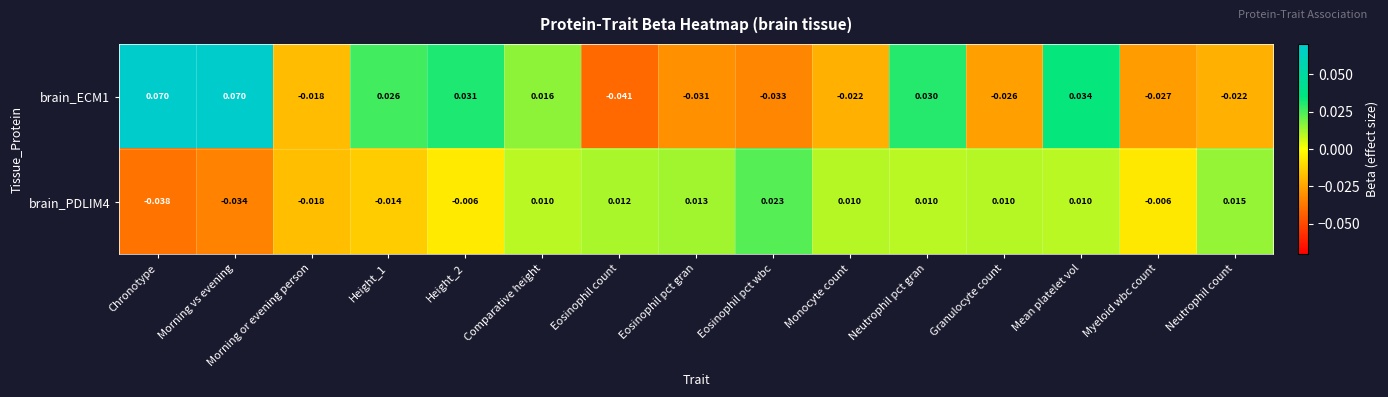

Which series changed the most between Eosinophil count and Eosinophil pct wbc?

brain_PDLIM4